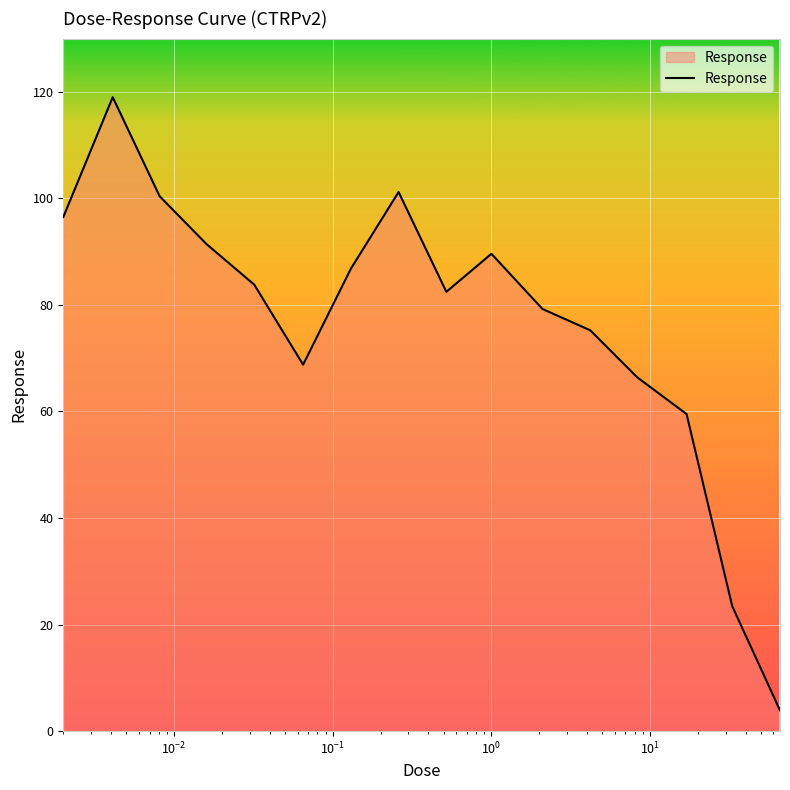

What is the difference between the maximum and minimum values?

115.1